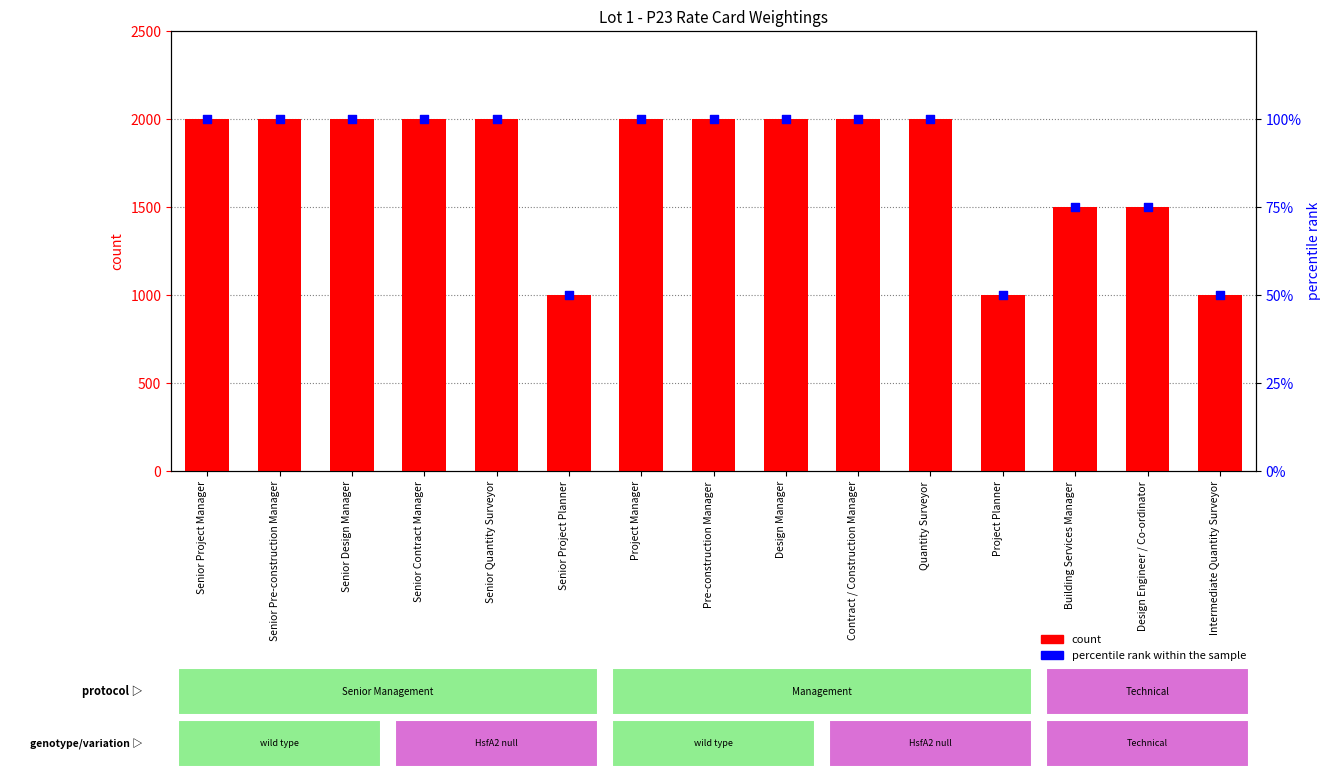

Which series contains the highest Y value?

count